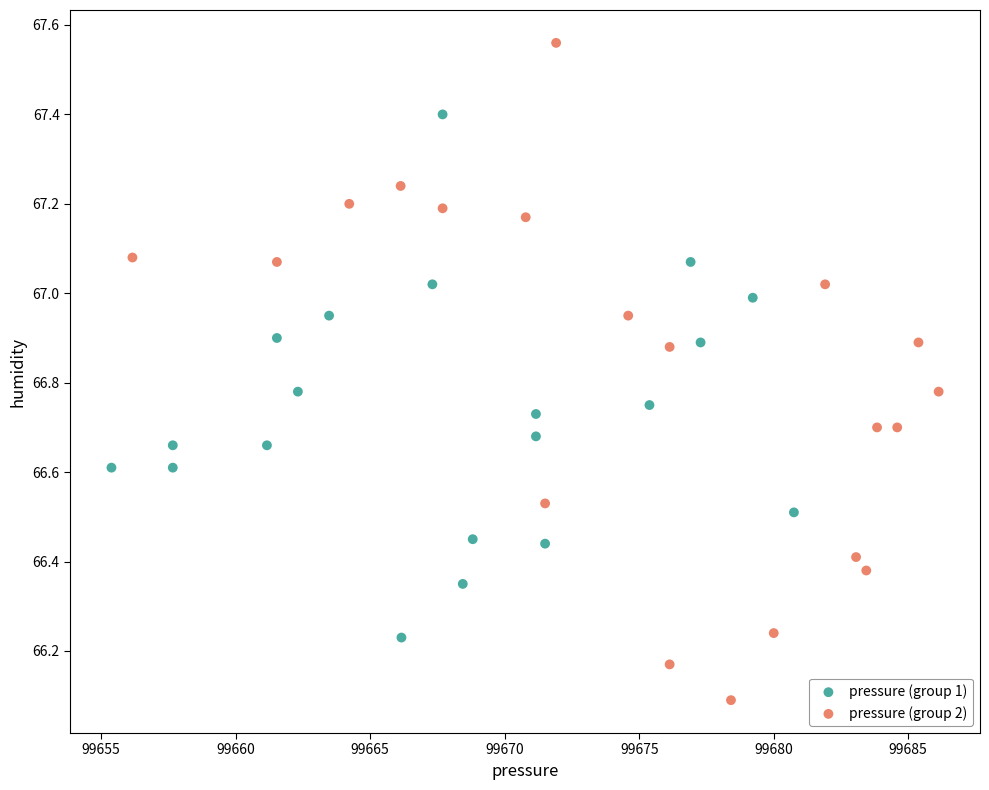

Which series reaches the minimum Y coordinate?

pressure (group 2)